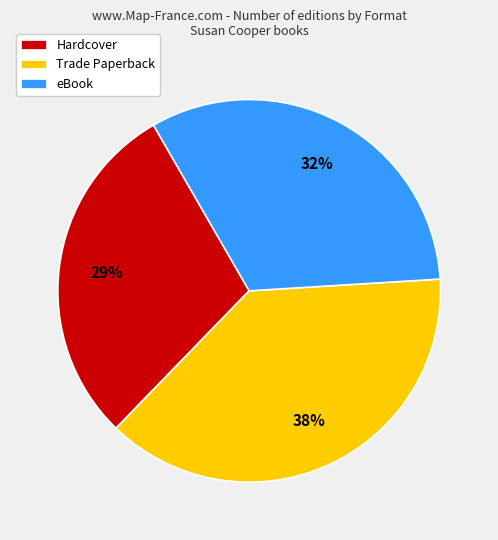

Approximately how many times larger is the value at Trade Paperback compared to eBook?

1.2